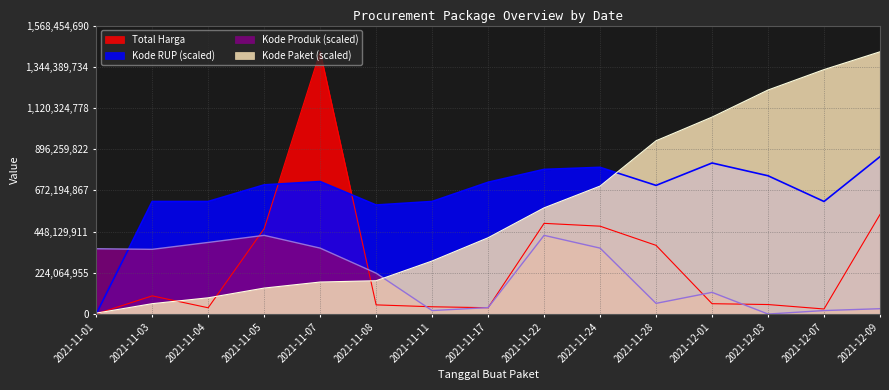

What is the maximum value shown in the chart?

1425867900.0